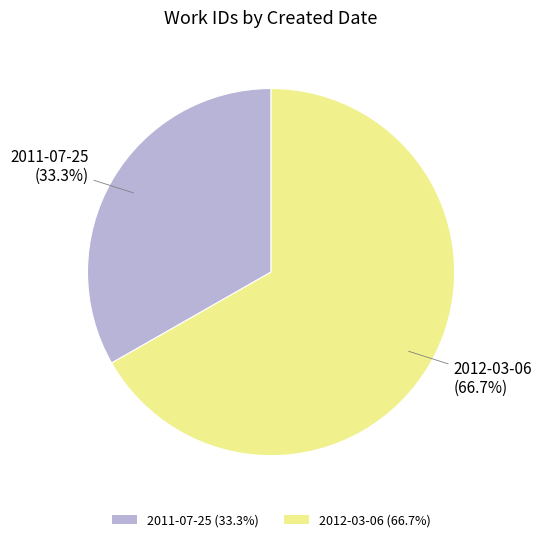

What percentage do 2011-07-25 and 2012-03-06 together represent?

100.0%